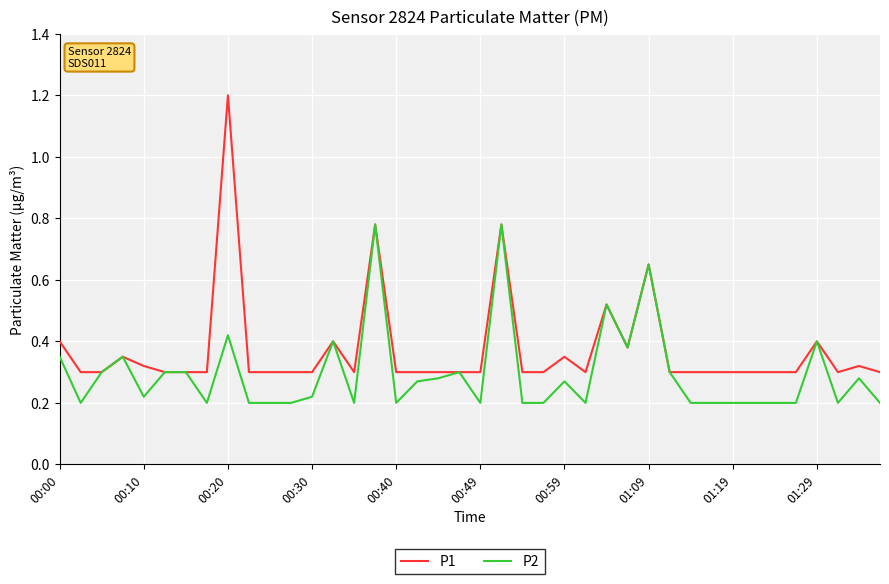

Which series has the largest total across all categories?

P1